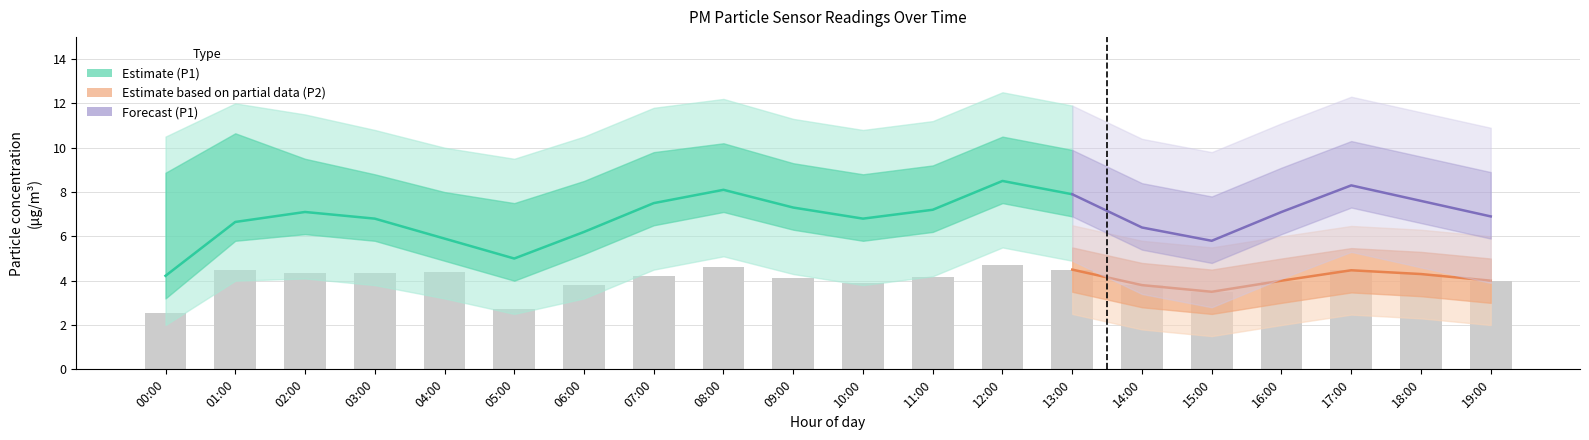

Reading left to right, what are all the values shown in this chart?

2.5	4.5	4.3	4.3	4.4	2.7	3.8	4.2	4.6	4.1	3.9	4.2	4.7	4.5	3.8	3.5	4.0	4.5	4.3	4.0